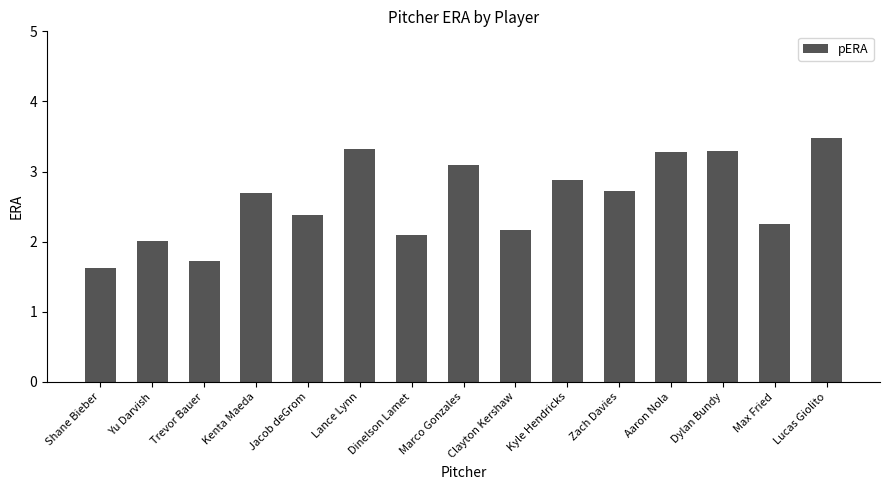

Is it true that the value at Lance Lynn is 1.5?

False